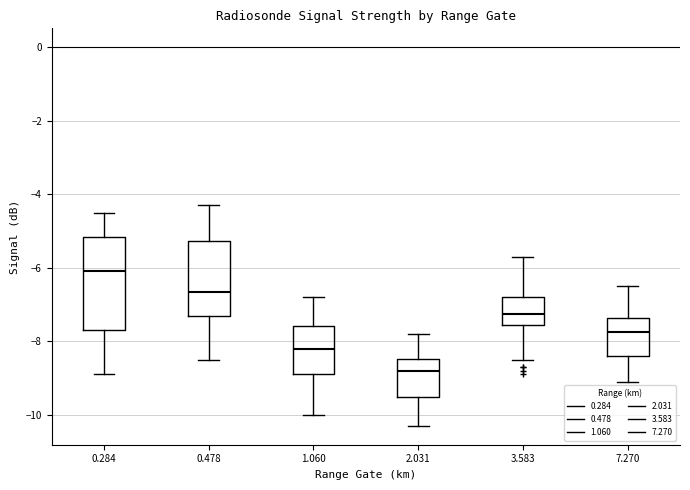

Which box has the highest median line?

0.284